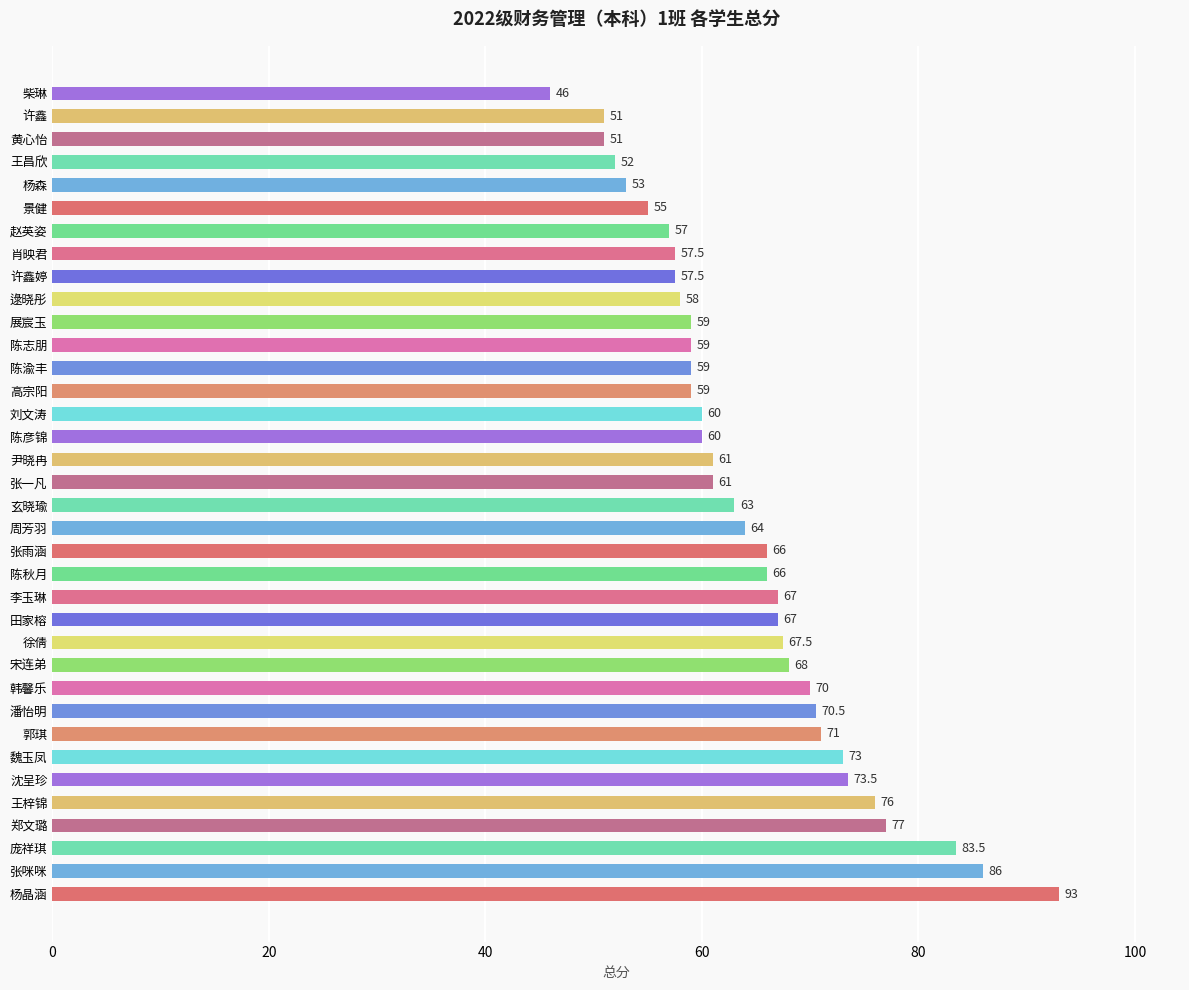

Reading bottom to top, extract all data points from this chart.

93.0	86.0	83.5	77.0	76.0	73.5	73.0	71.0	70.5	70.0	68.0	67.5	67.0	67.0	66.0	66.0	64.0	63.0	61.0	61.0	60.0	60.0	59.0	59.0	59.0	59.0	58.0	57.5	57.5	57.0	55.0	53.0	52.0	51.0	51.0	46.0